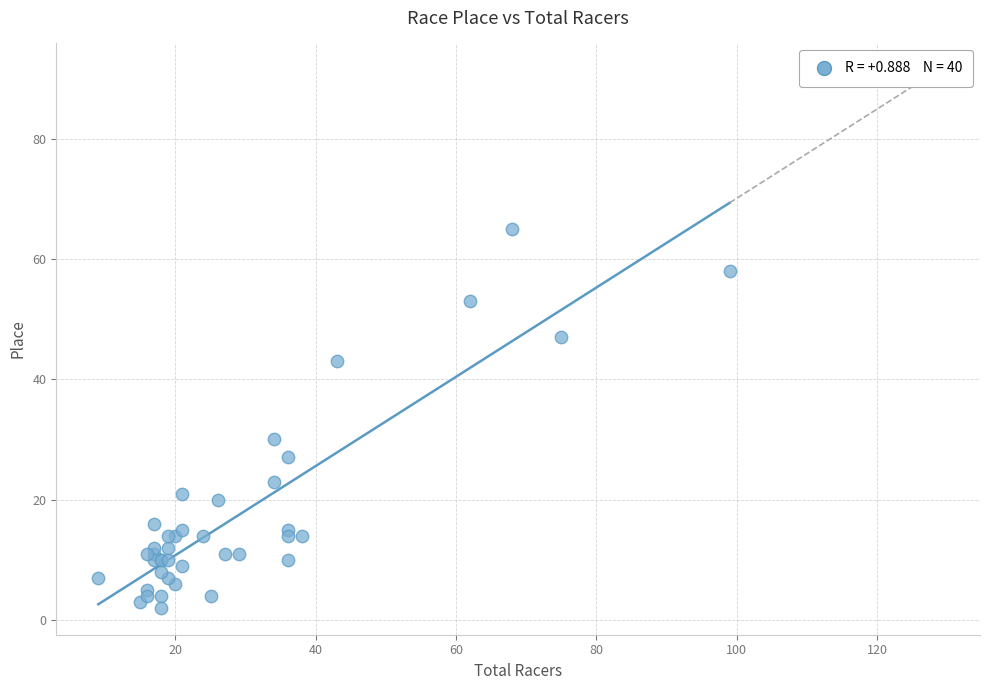

What Y value in the scatter plot is closest to 33?

30